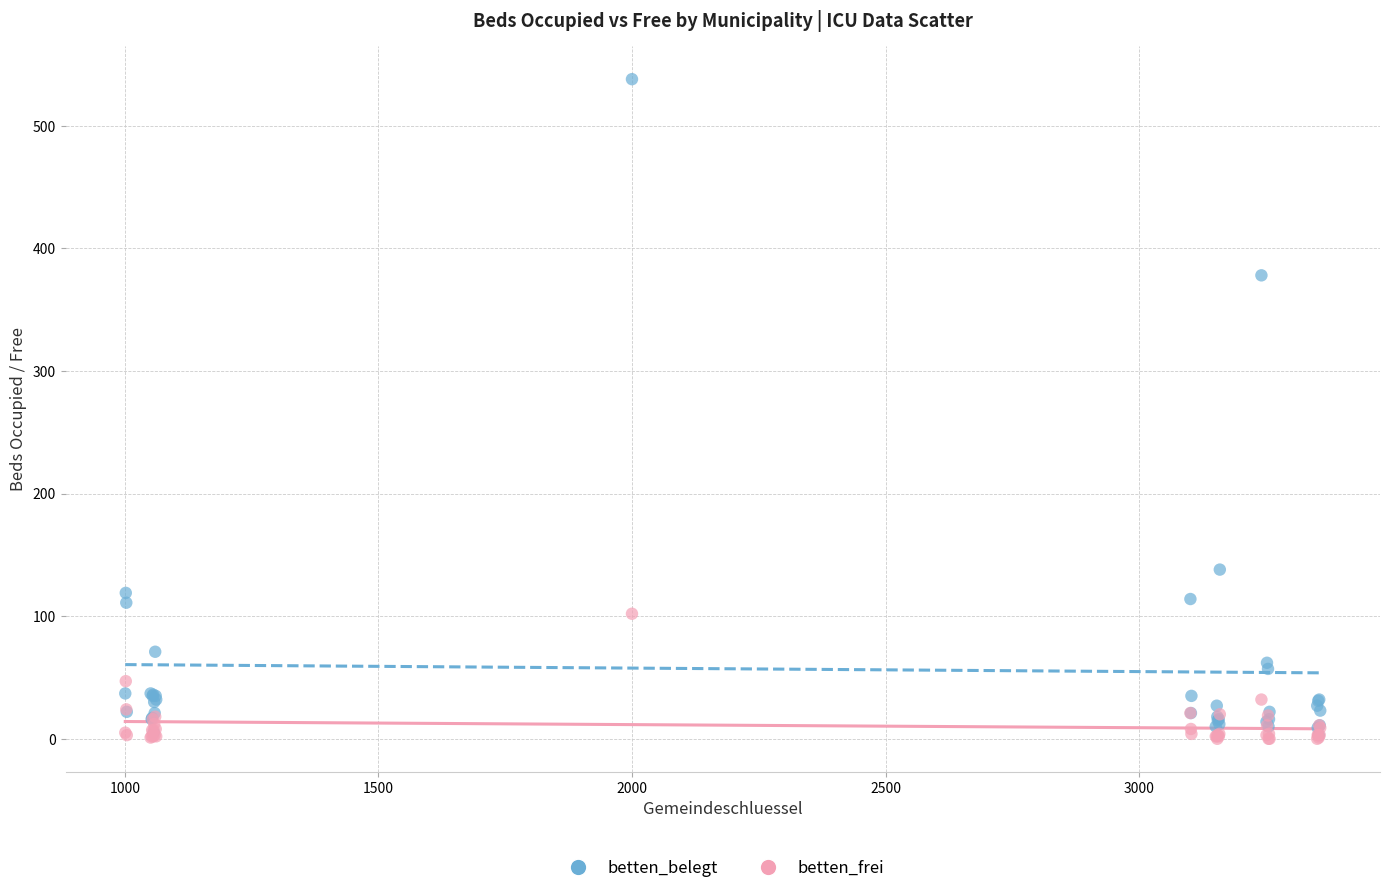

In the betten_belegt series, what Y value is closest to 270?

378